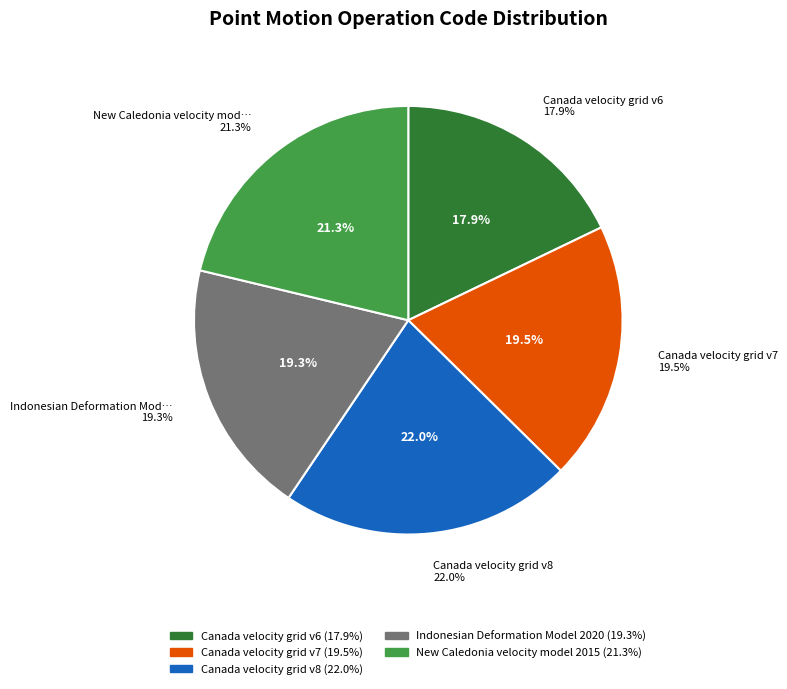

Is Canada velocity grid v8 the majority of the pie?

No